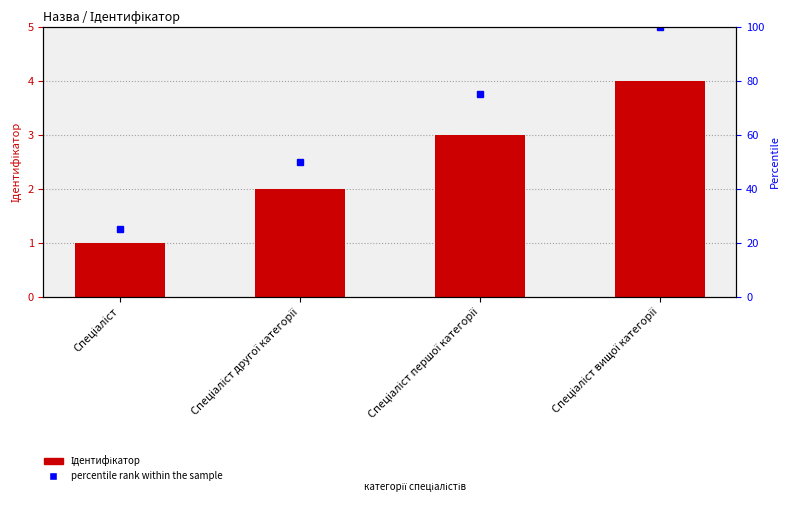

Reading left to right, what are all the values shown in this chart?

1	2	3	4